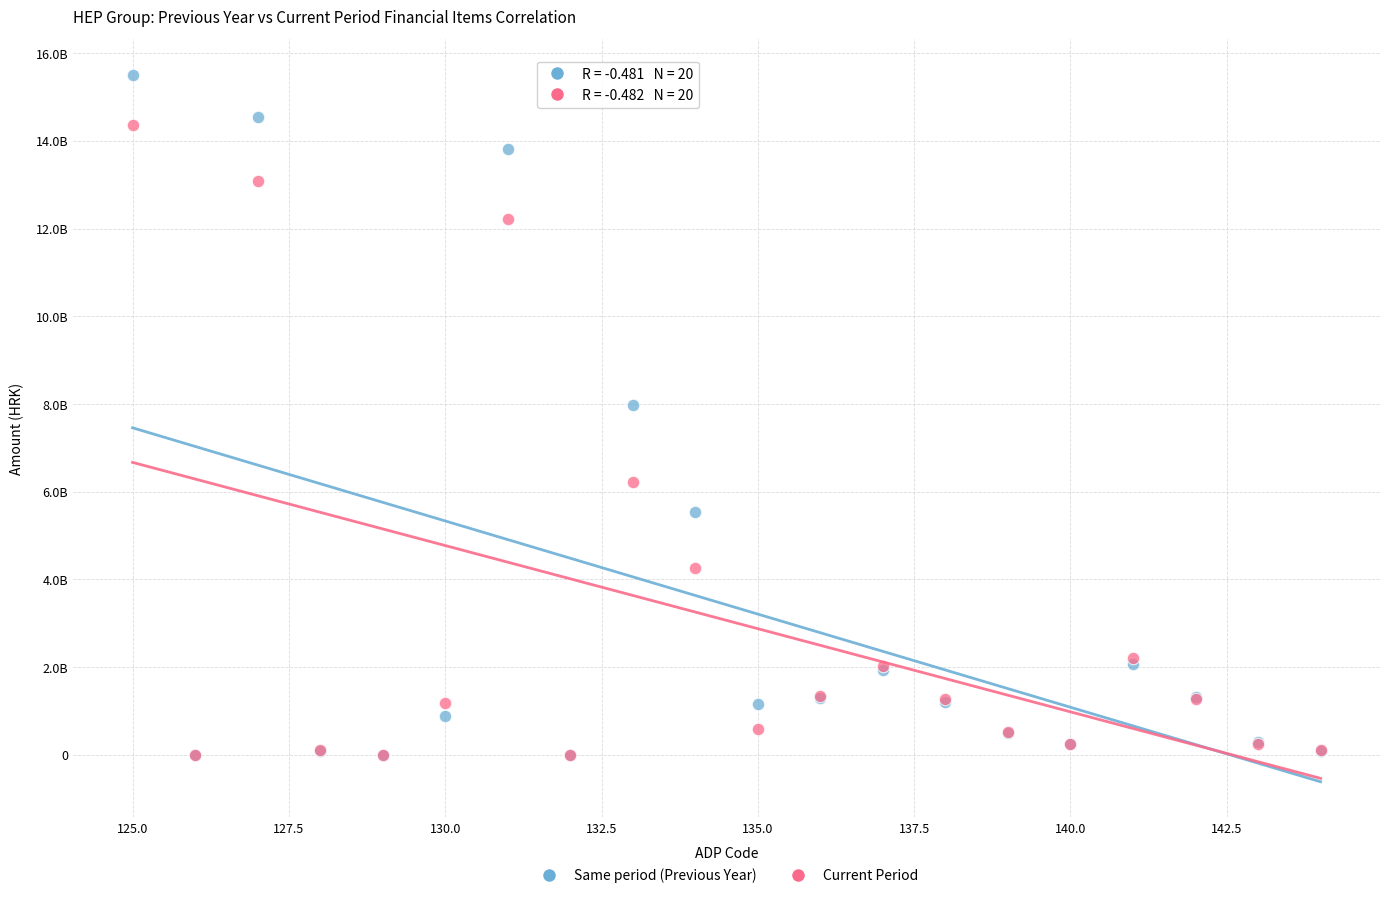

Which series has the largest Y range (max minus min)?

Same period (Previous Year)